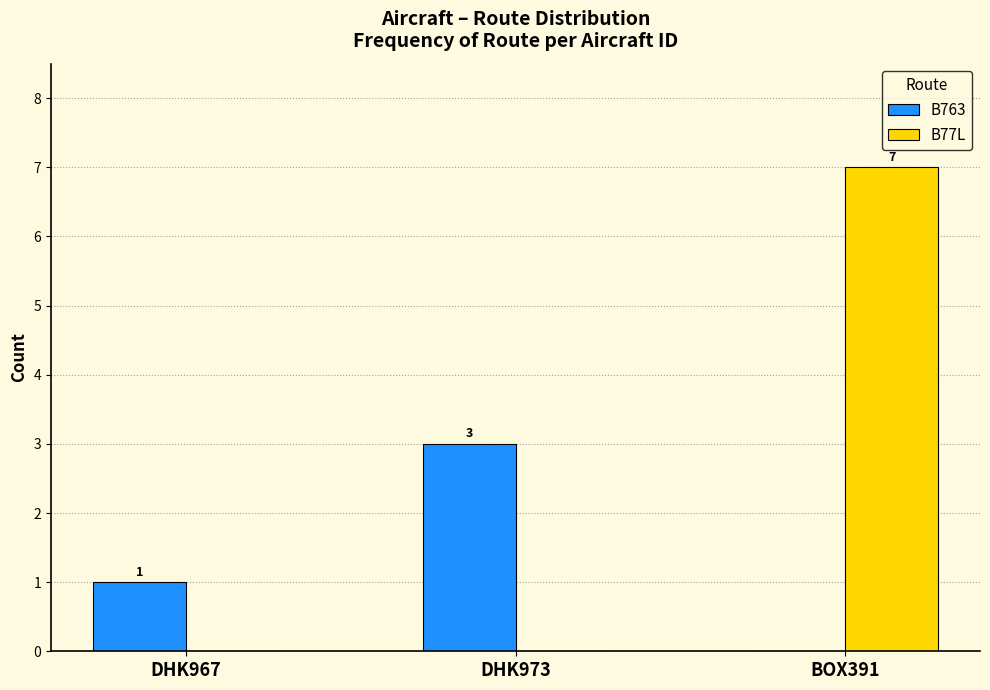

Reading right to left, list all the values displayed in this chart.

B763: 0	3	1
B77L: 7	0	0